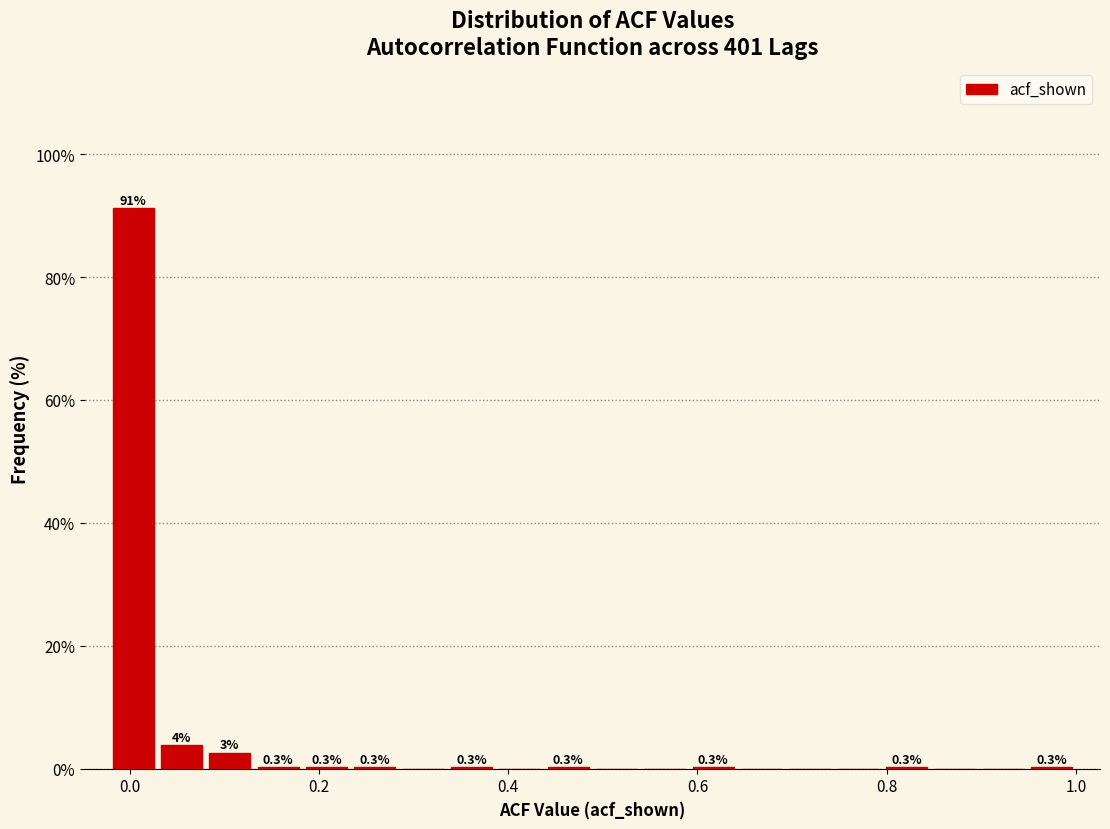

Read against the x-axis, roughly where is the centre of the tallest bar?

0.00